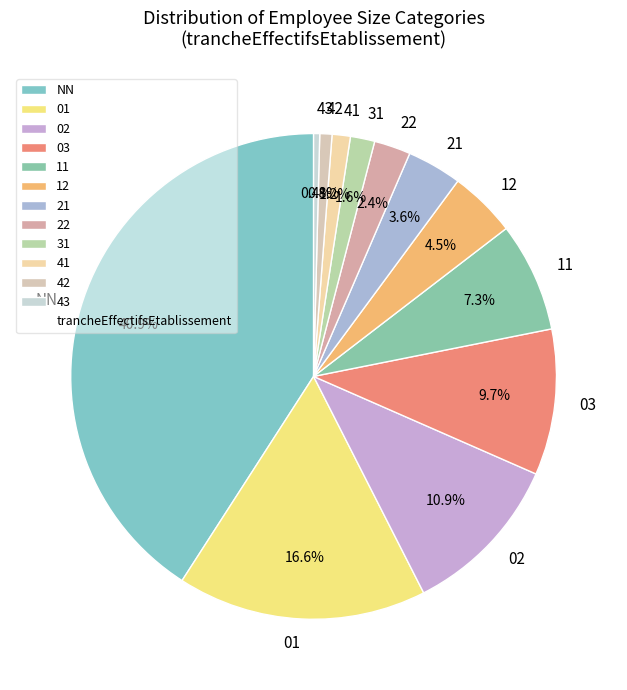

What is the total percentage of NN and 42?

41.7%